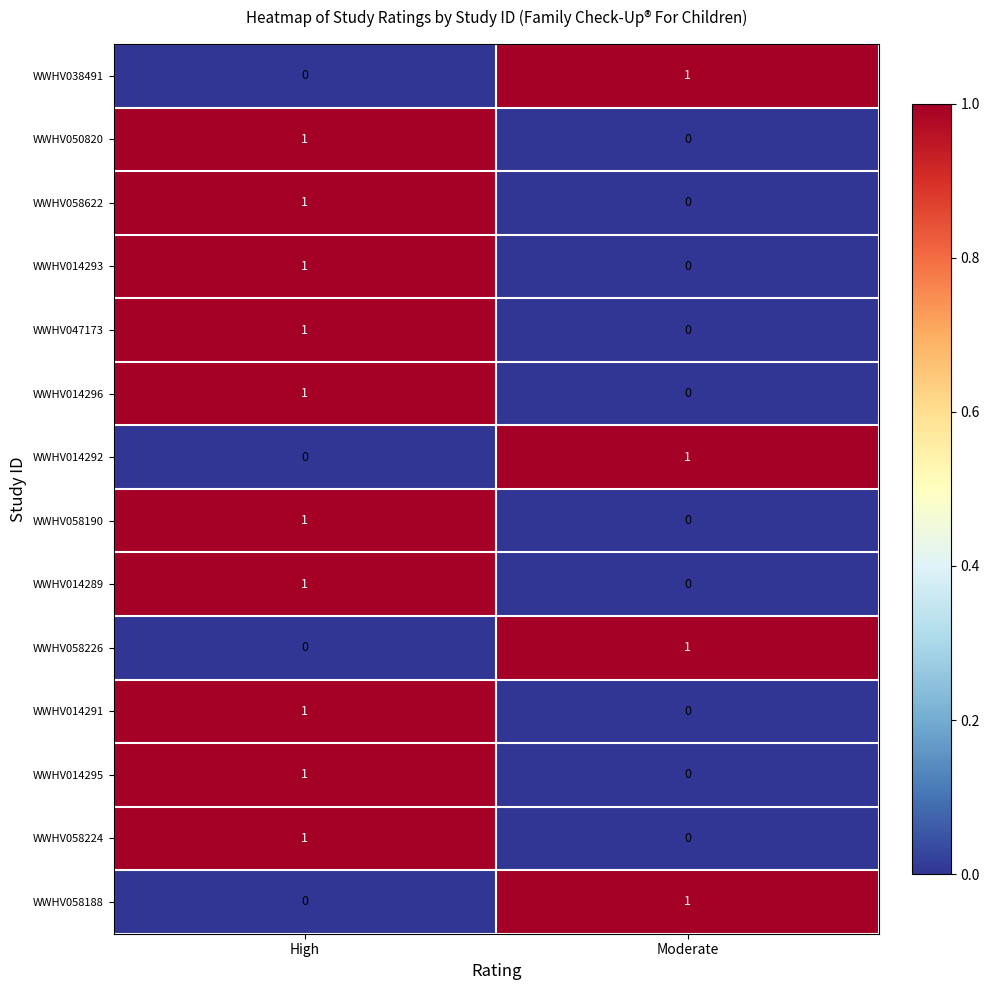

Rank the categories by WWHV058226 value from highest to lowest.

Moderate, High